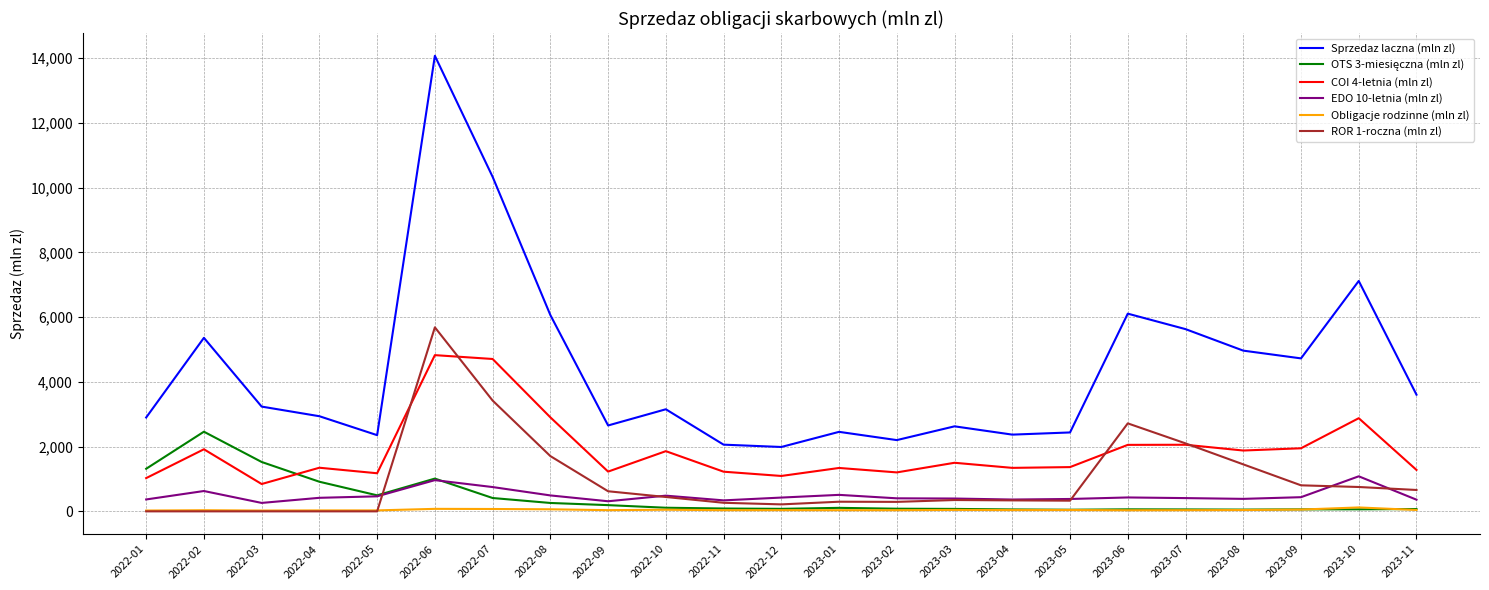

Which series has the largest range (max minus min)?

Sprzedaz laczna (mln zl)